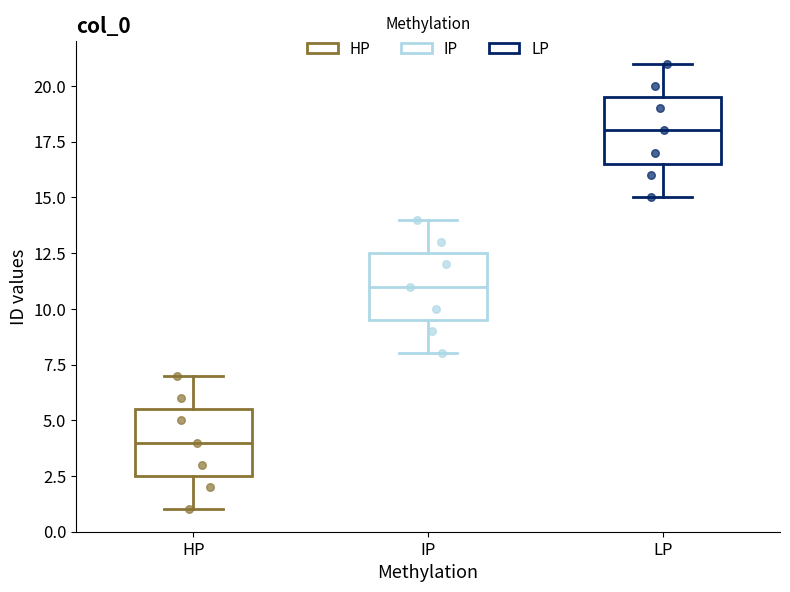

Reading left to right, read every box against the y-axis: the position of its median line, the range the box covers, and the ends of its whiskers. The values are not printed on the chart, so give them approximately, as read against the axis.

HP: median 4.0, box 2.5 to 5.5, whiskers 1.0 to 7.0
IP: median 11.0, box 9.5 to 12.5, whiskers 8.0 to 14.0
LP: median 18.0, box 16.5 to 19.5, whiskers 15.0 to 21.0